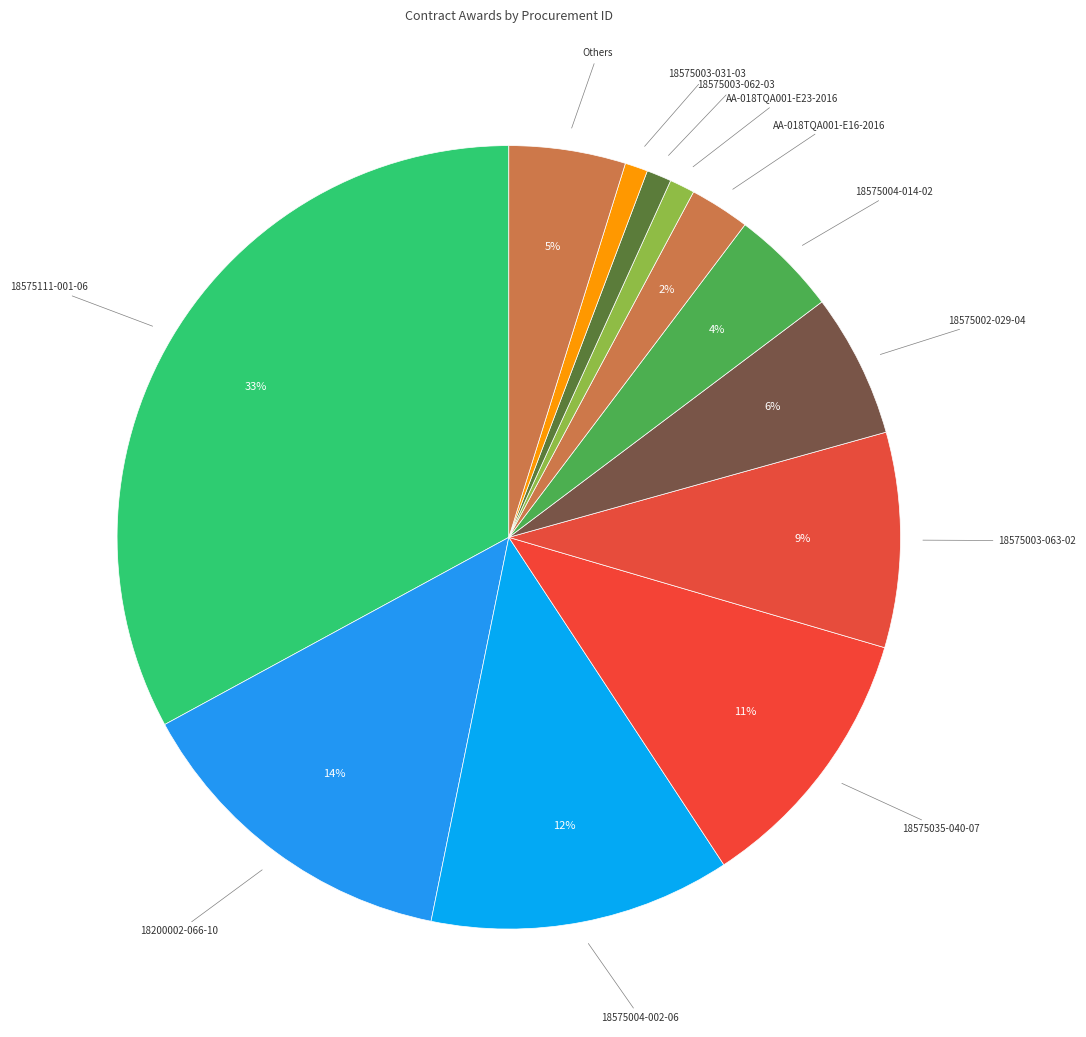

Count the number of slices in the pie.

12